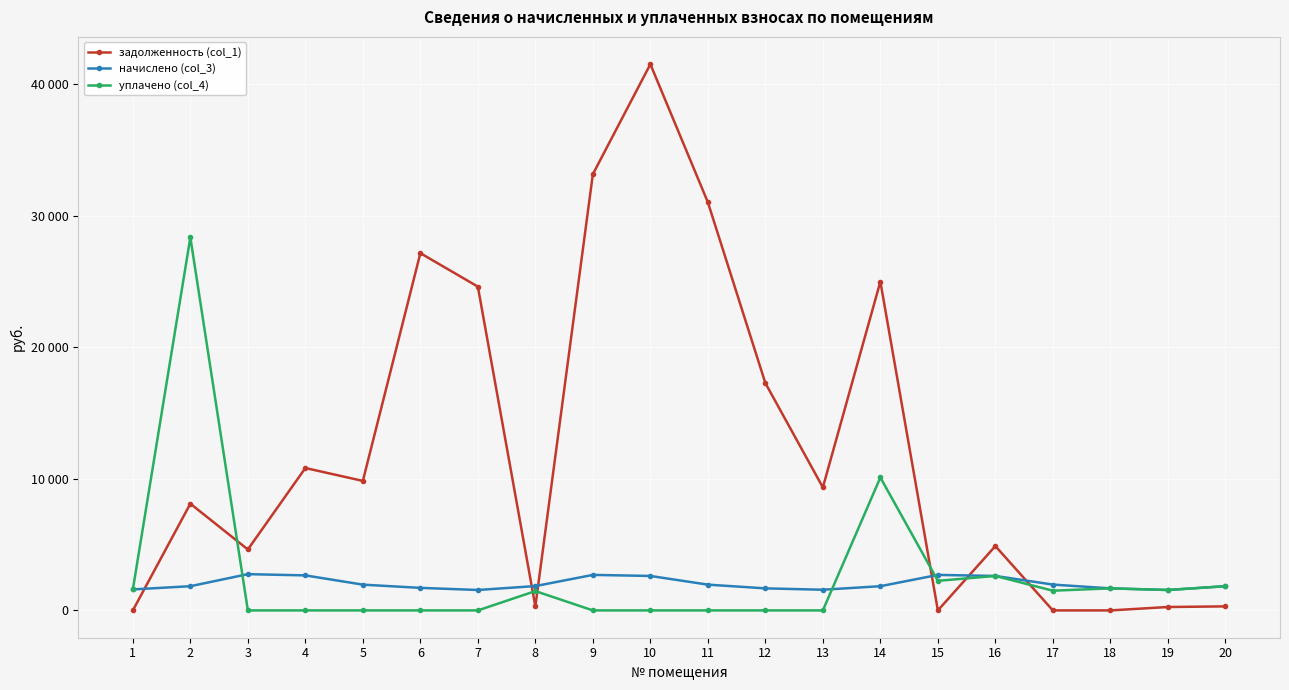

Does the chart have visible grid lines?

Yes